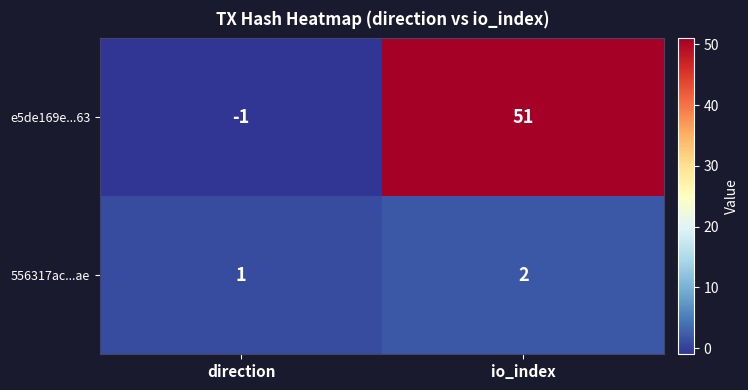

Reading right to left, what are all the values shown in this chart?

e5de169e...63: io_index=51	direction=-1
556317ac...ae: io_index=2	direction=1